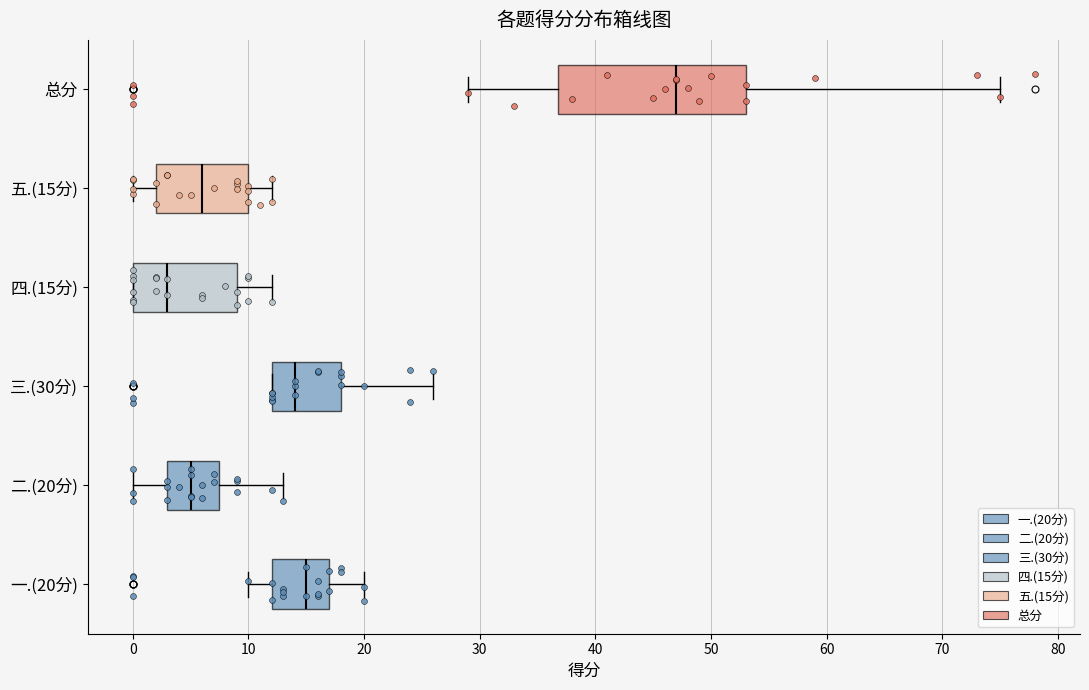

Reading bottom to top, transcribe this box plot: for each box, give where its median line is, the range the box spans, and where its two whiskers end, as read against the x-axis. The values are not printed on the chart, so give them approximately, as read against the axis.

一.(20分): median 15, box 12 to 17, whiskers 10 to 20
二.(20分): median 5, box 3 to 8, whiskers 0 to 13
三.(30分): median 14, box 12 to 18, whiskers 12 to 26
四.(15分): median 3, box 0 to 9, whiskers 0 to 12
五.(15分): median 6, box 2 to 10, whiskers 0 to 12
总分: median 47, box 37 to 53, whiskers 29 to 75